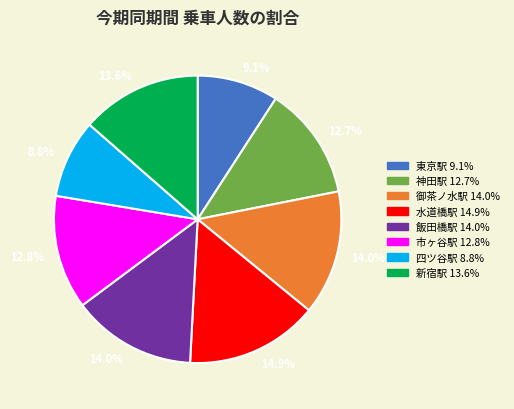

Between 飯田橋駅 and 東京駅, which is larger?

飯田橋駅